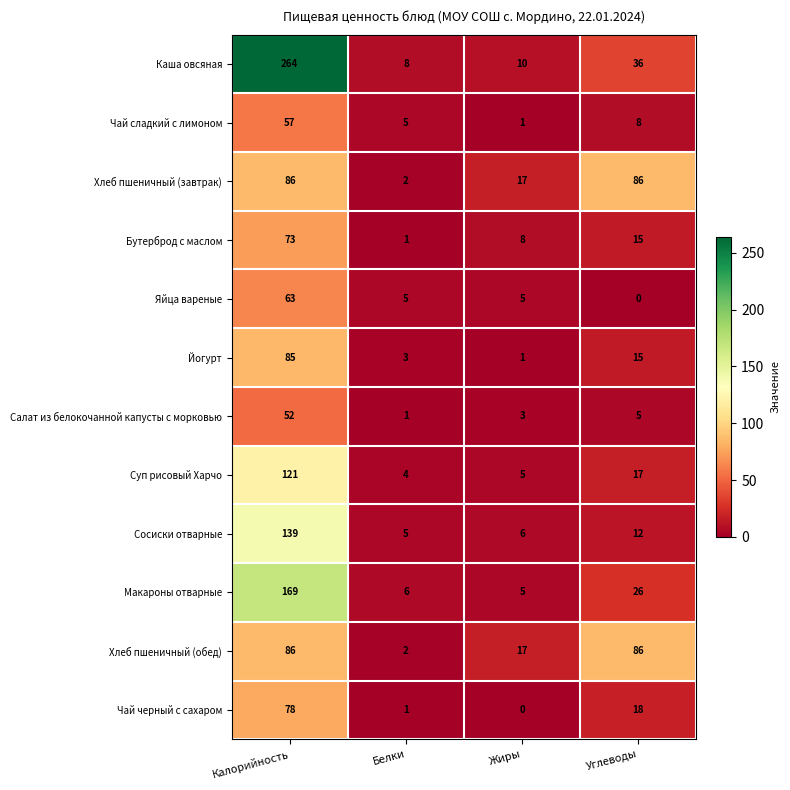

What is the difference between the highest and lowest values at Углеводы?

86